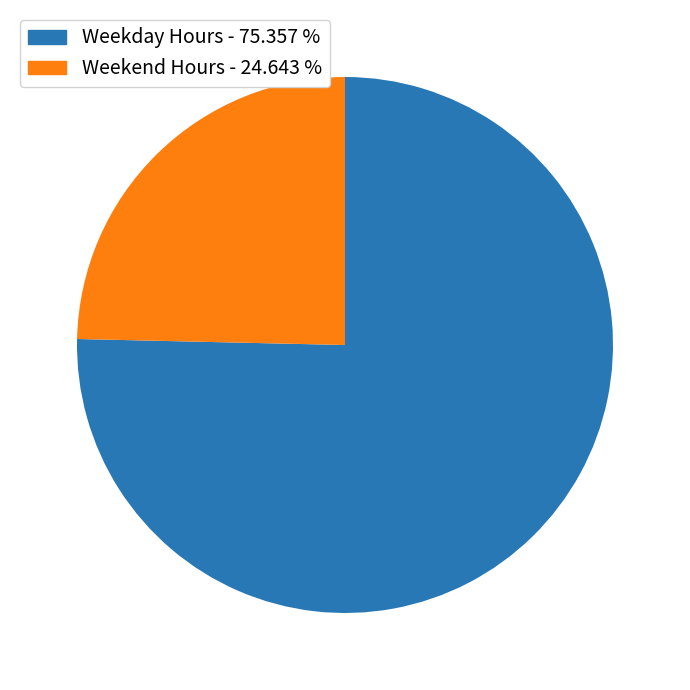

Is there any slice that represents more than half of the pie?

Yes